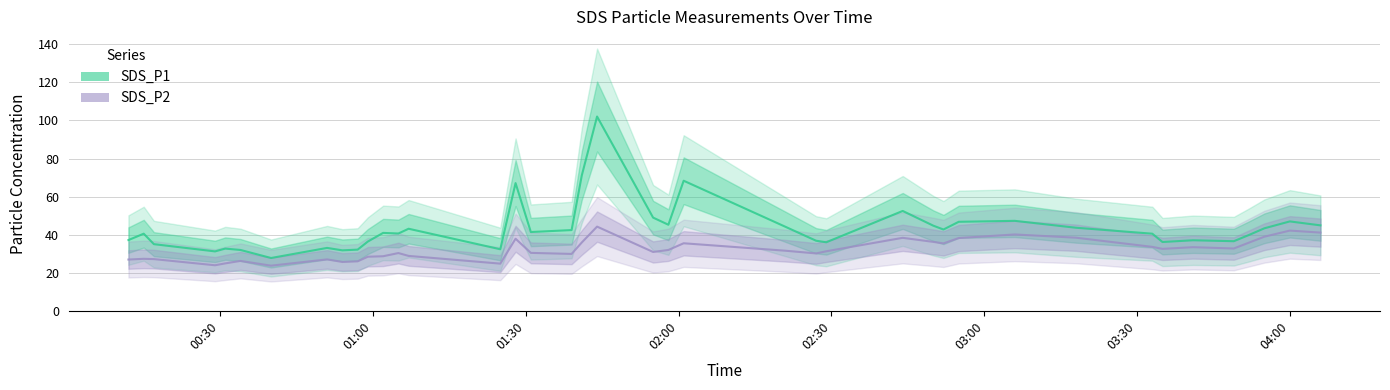

Does the chart have visible grid lines?

Yes